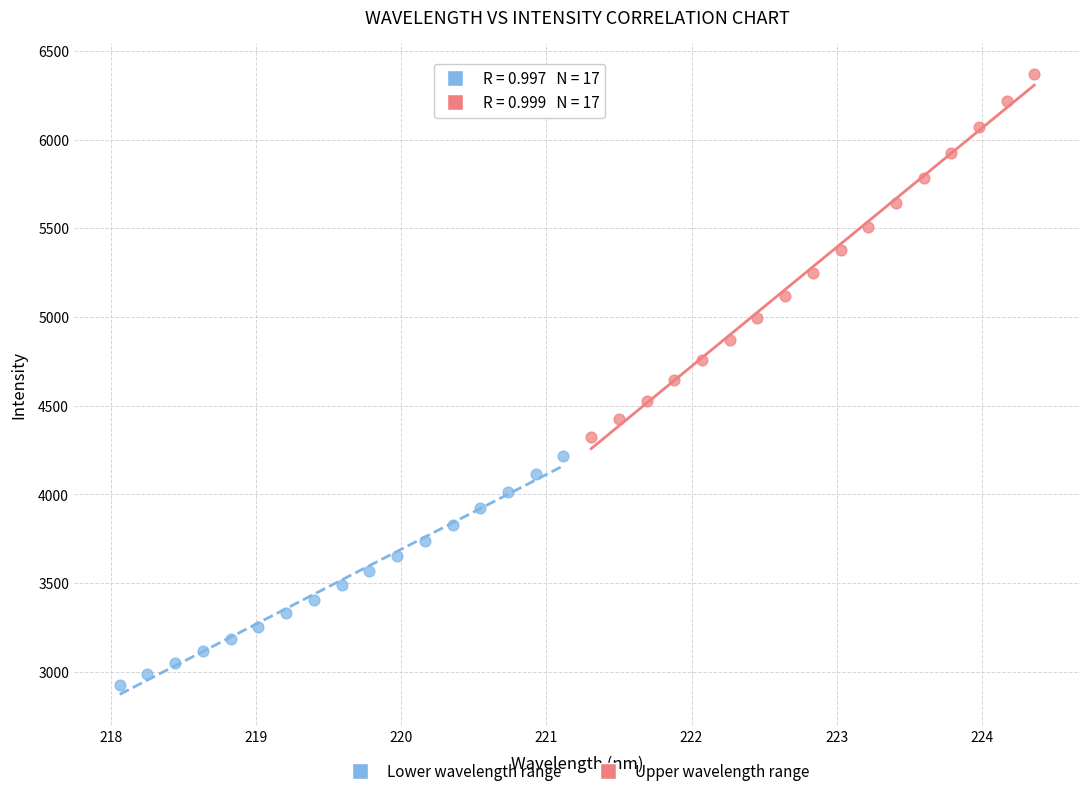

Which series reaches the maximum Y coordinate?

Upper wavelength range